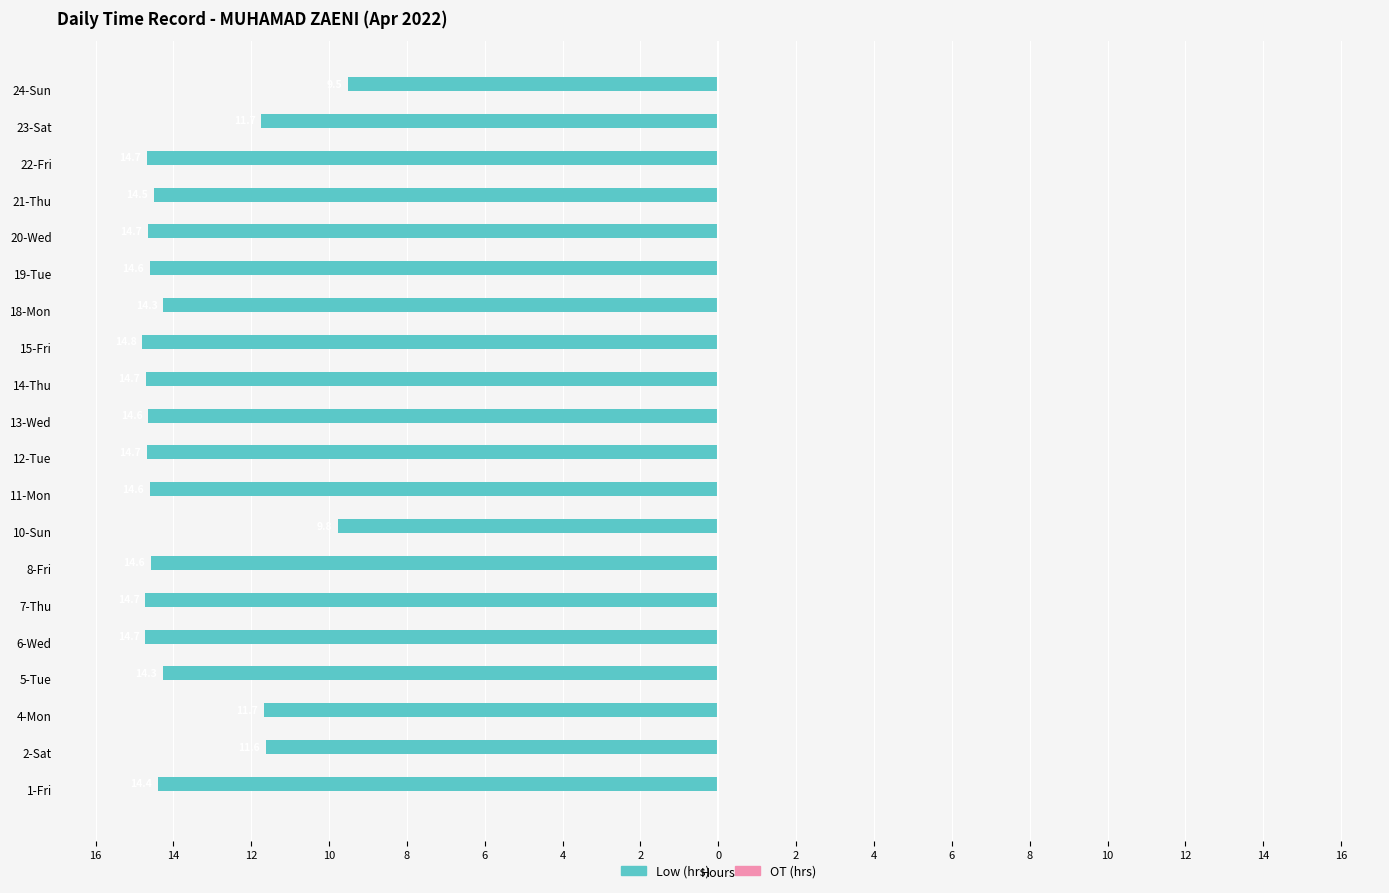

Are the bars horizontal?

Yes